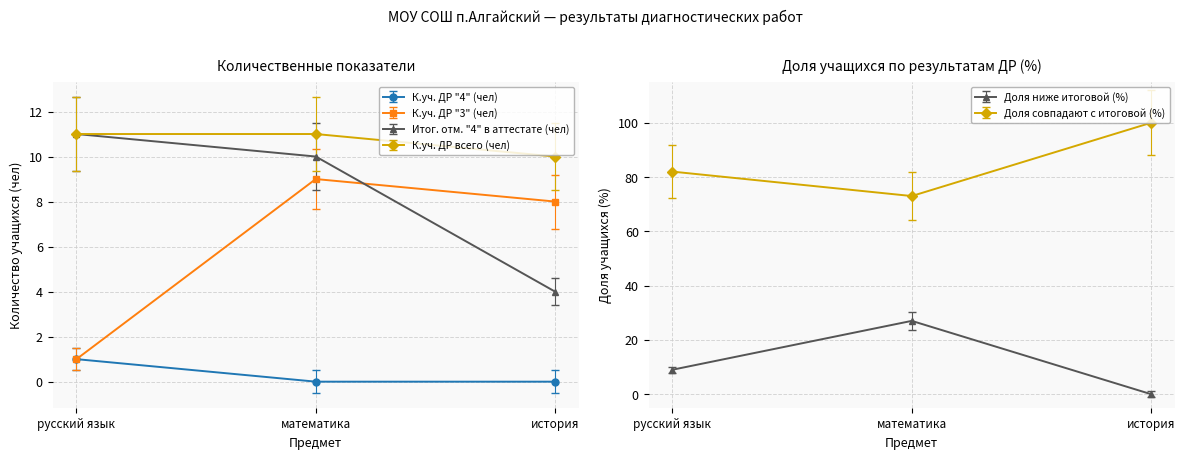

True or false: Доля совпадают с итоговой (%) has a value of 73.0 at математика.

True